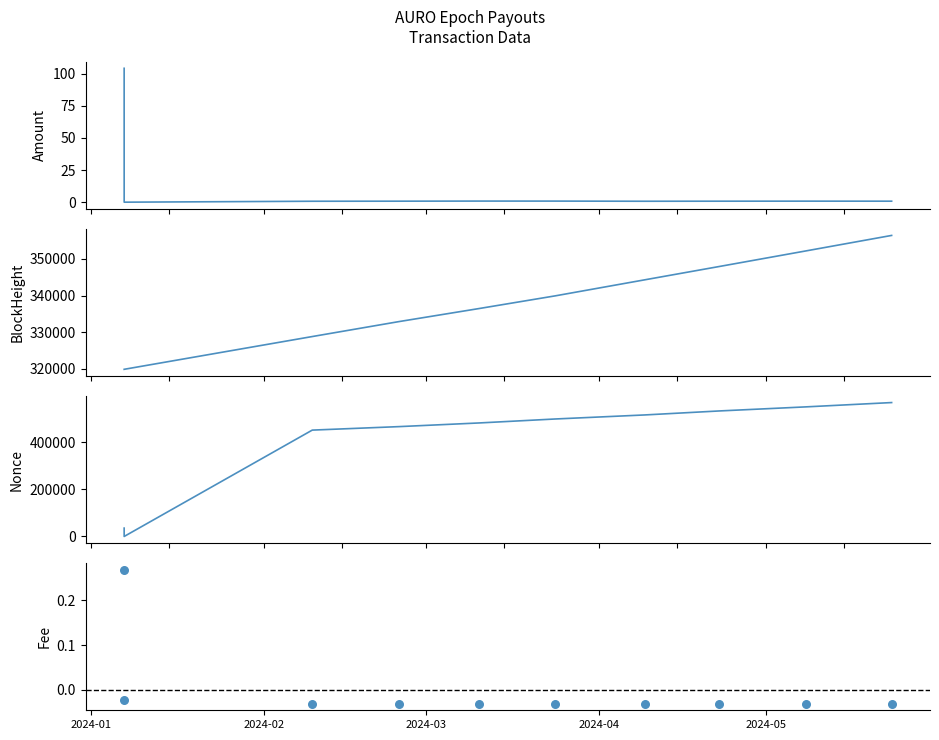

Which series reaches the minimum Y coordinate?

Fee